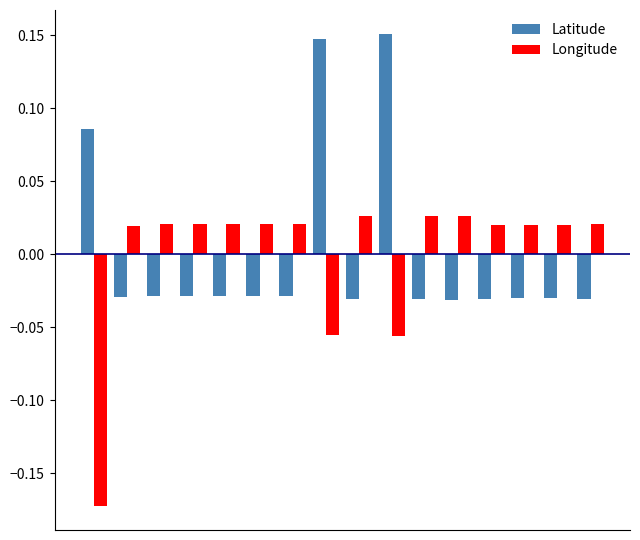

Which series has the largest range (max minus min)?

Longitude